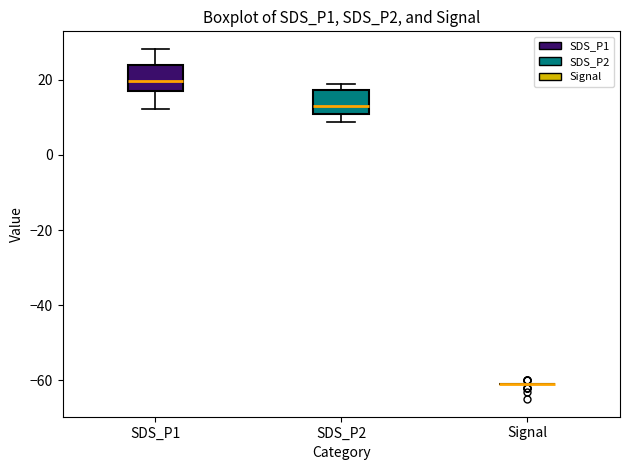

Where is the upper edge of the box for SDS_P2 on the y-axis? The values are not printed on the chart, so give them approximately, as read against the axis.

18